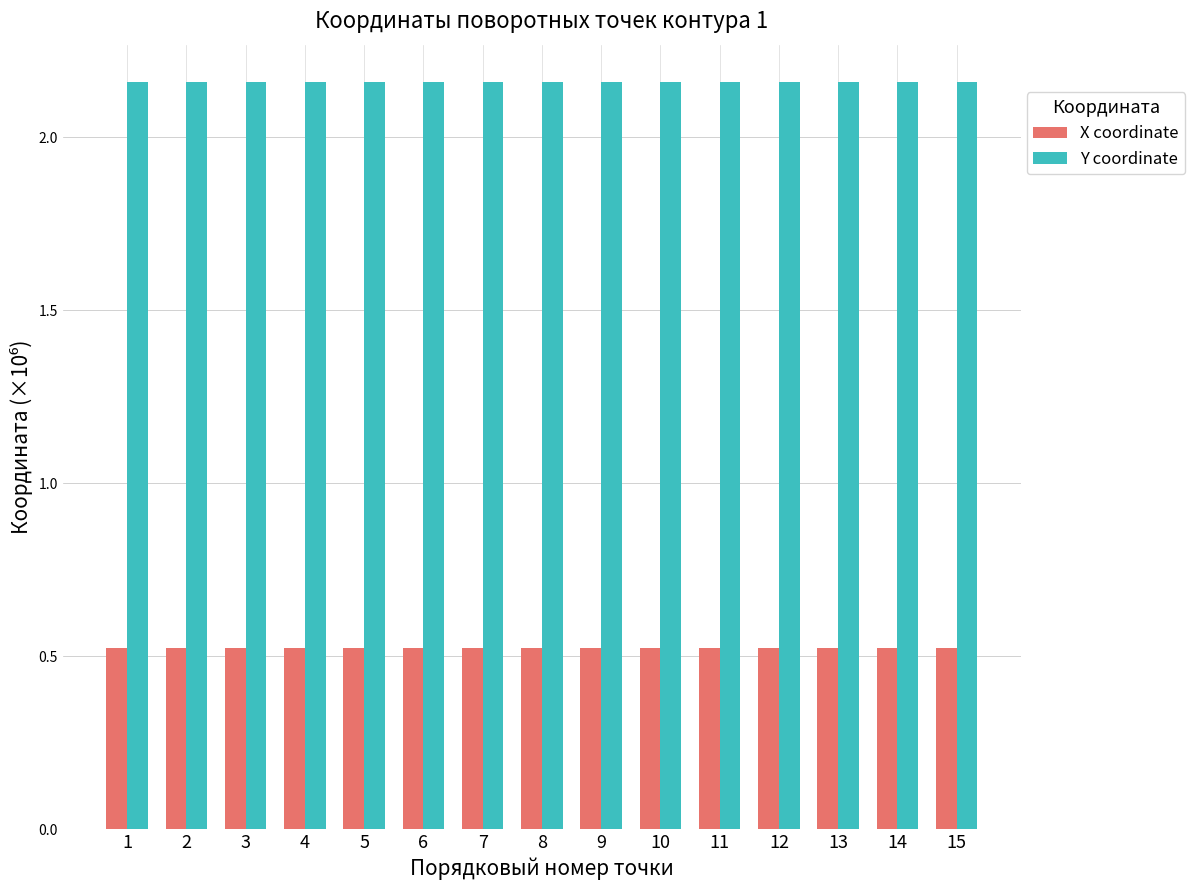

Count the X coordinate values in the range 0 to 1.

15